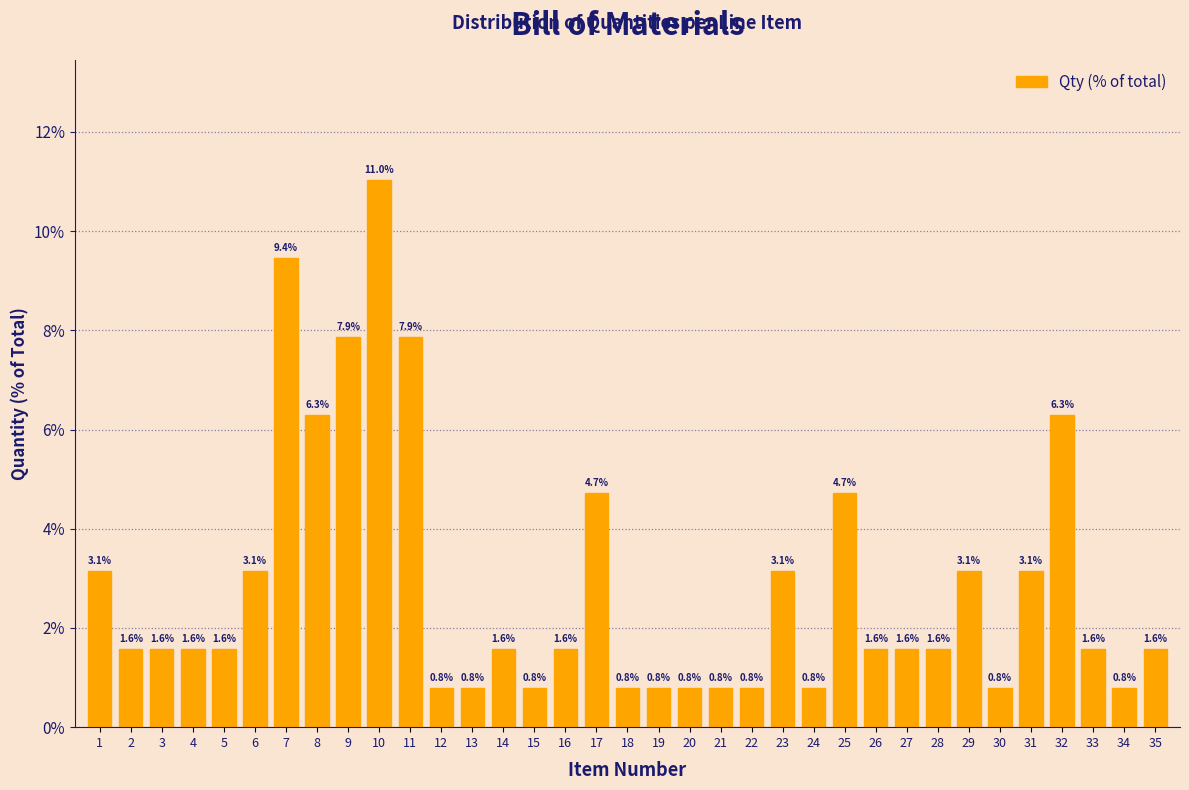

Reading right to left, extract all data points from this chart.

1.6	0.8	1.6	6.3	3.1	0.8	3.1	1.6	1.6	1.6	4.7	0.8	3.1	0.8	0.8	0.8	0.8	0.8	4.7	1.6	0.8	1.6	0.8	0.8	7.9	11.0	7.9	6.3	9.4	3.1	1.6	1.6	1.6	1.6	3.1